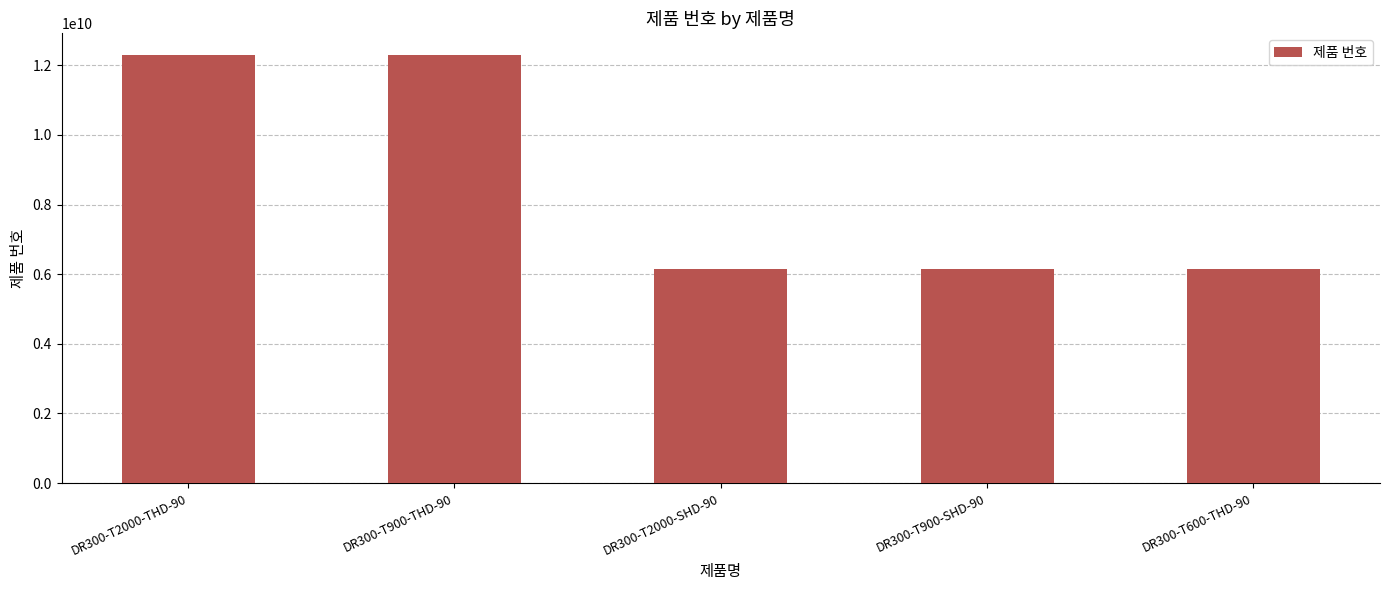

What is the label of the 4th bar from the left?

DR300-T900-SHD-90